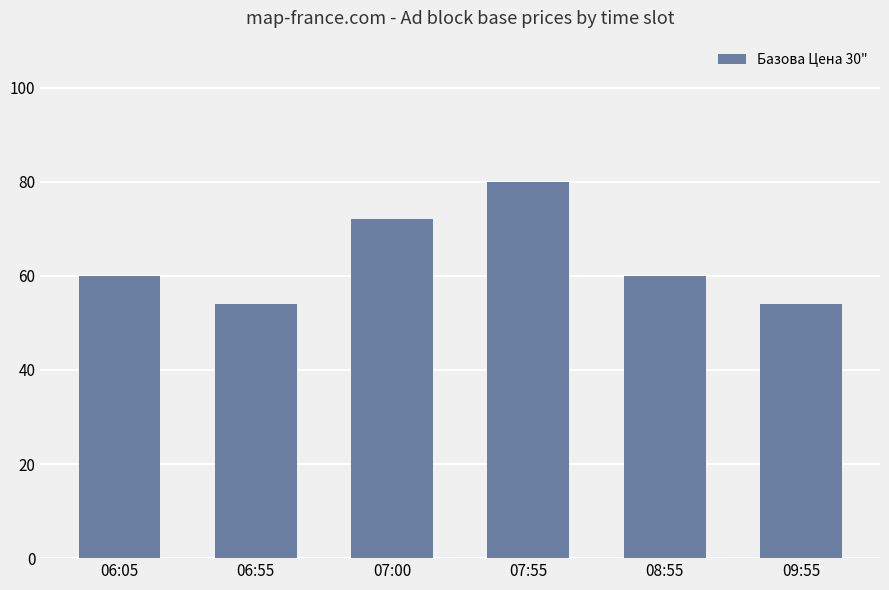

Is it true that the value at 06:55 is 71?

False